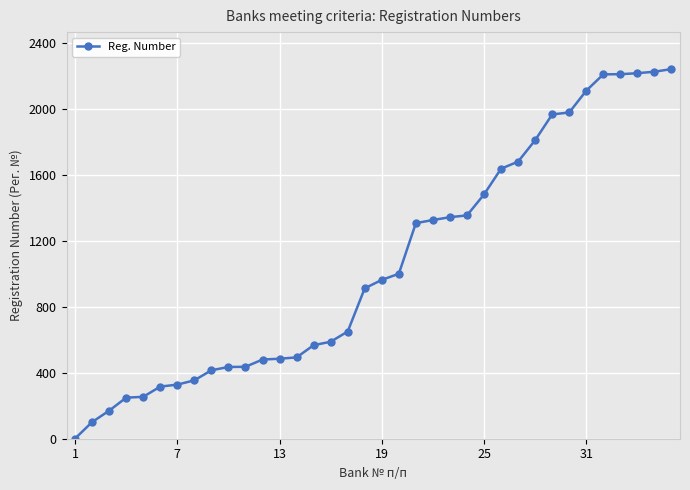

What is the maximum value shown in the chart?

2241